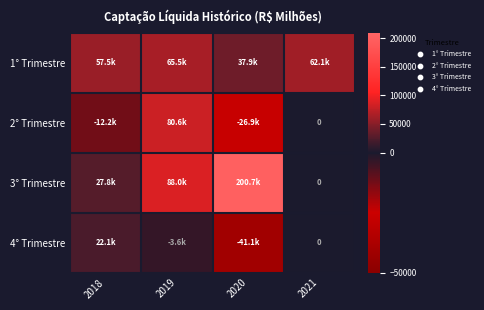

Which category has the lowest value across all series?

2020